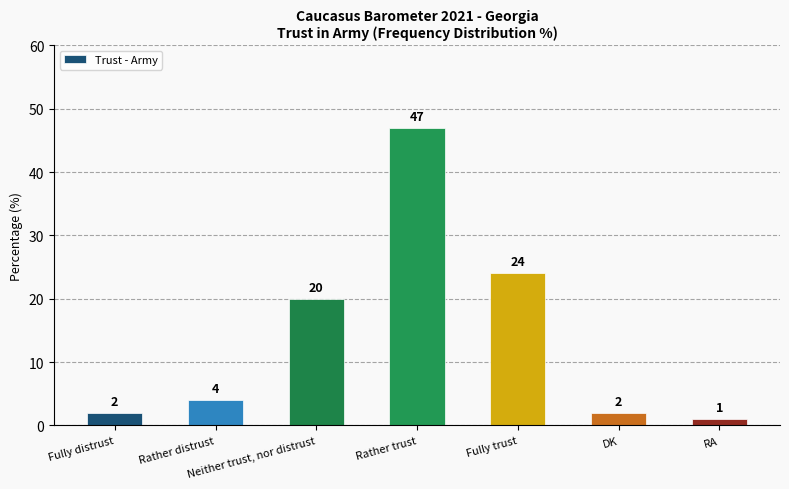

What position from the left is Fully trust?

5